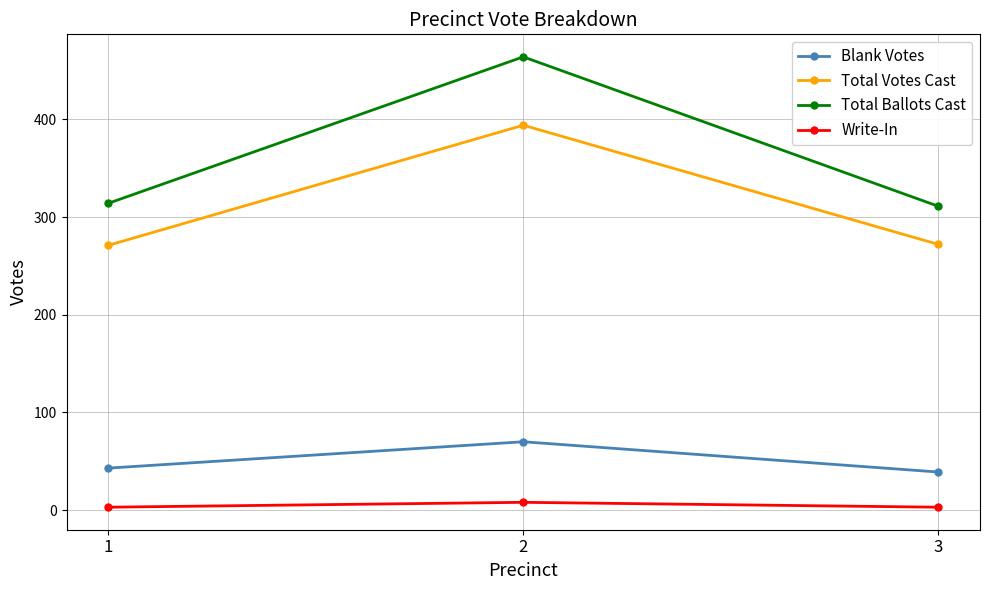

Rank the series at 1 from highest to lowest value.

Total Ballots Cast, Total Votes Cast, Blank Votes, Write-In